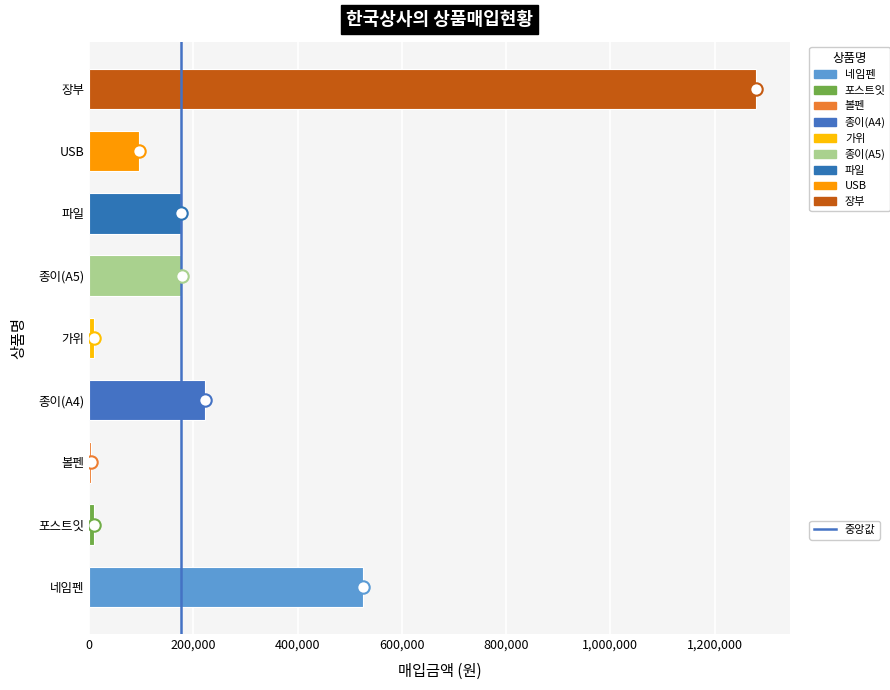

What is the change in value from 포스트잇 to 볼펜?

-4800